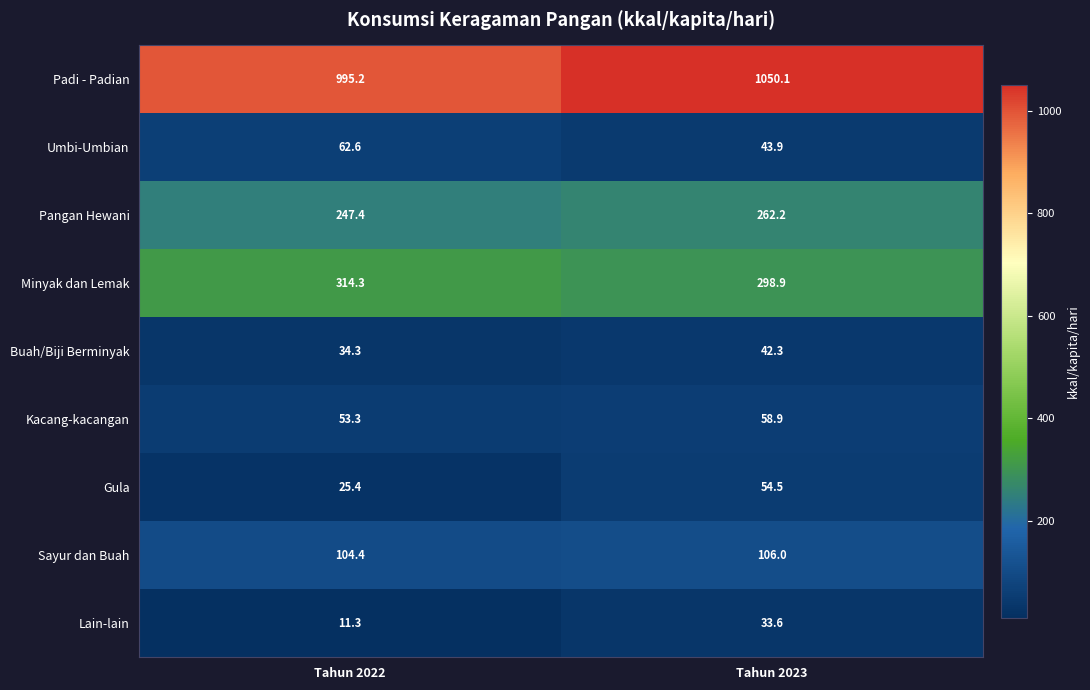

The value of Padi - Padian at Tahun 2022 is 995.2. True or false?

True